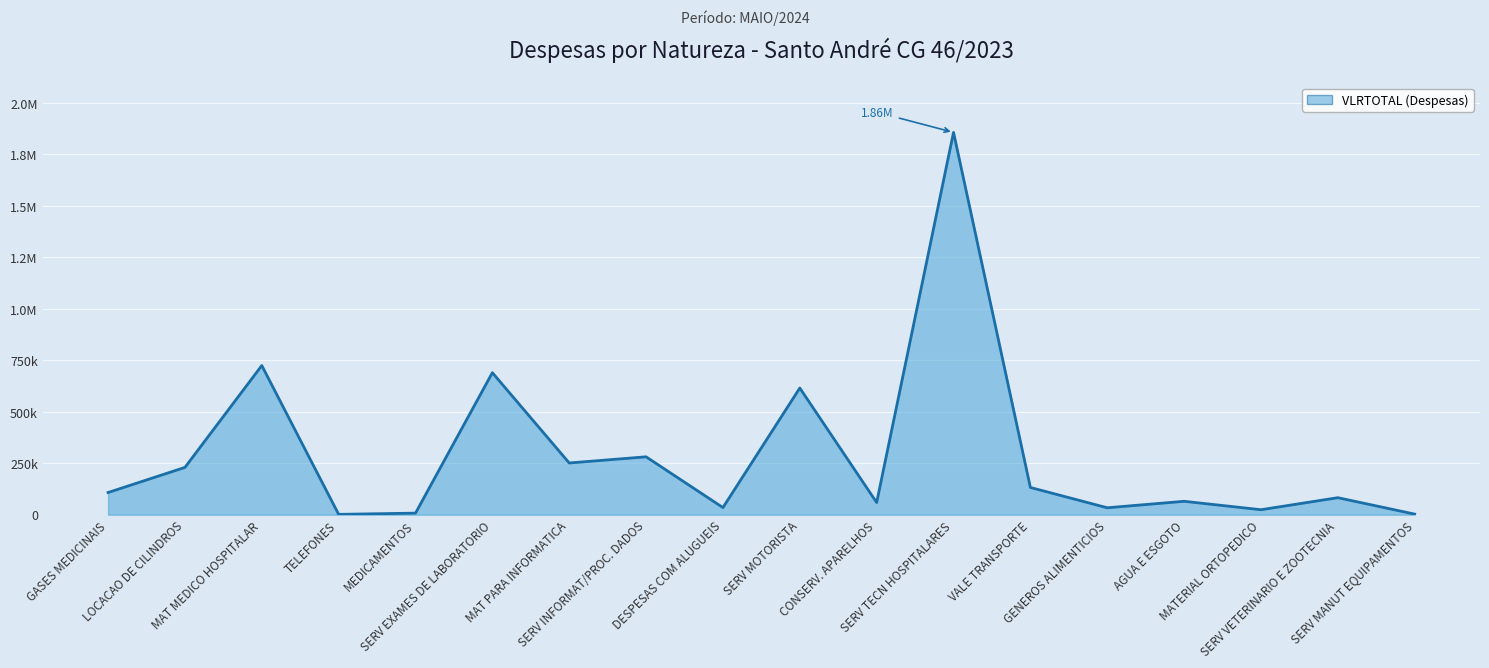

Does the chart display data point markers on the line(s)?

No